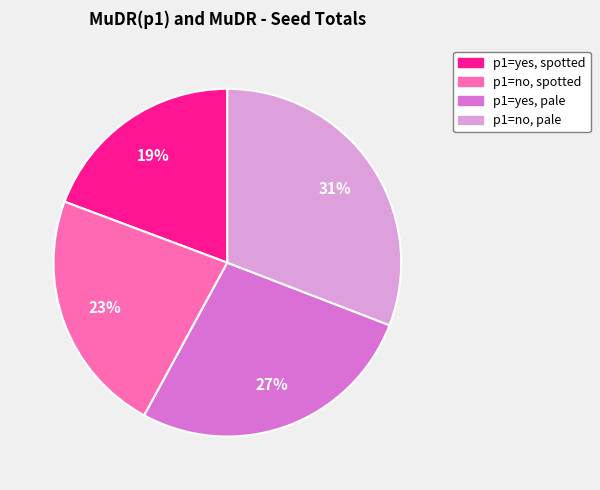

Is there any slice that represents more than half of the pie?

No